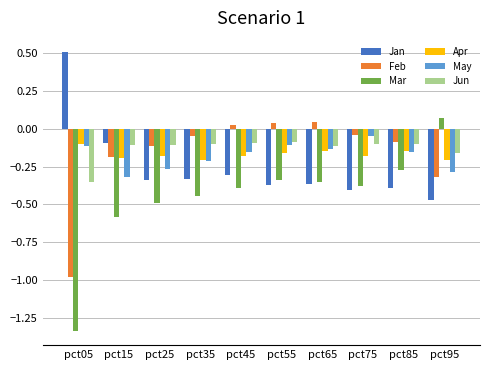

At how many categories does at least one series exceed 0?

5